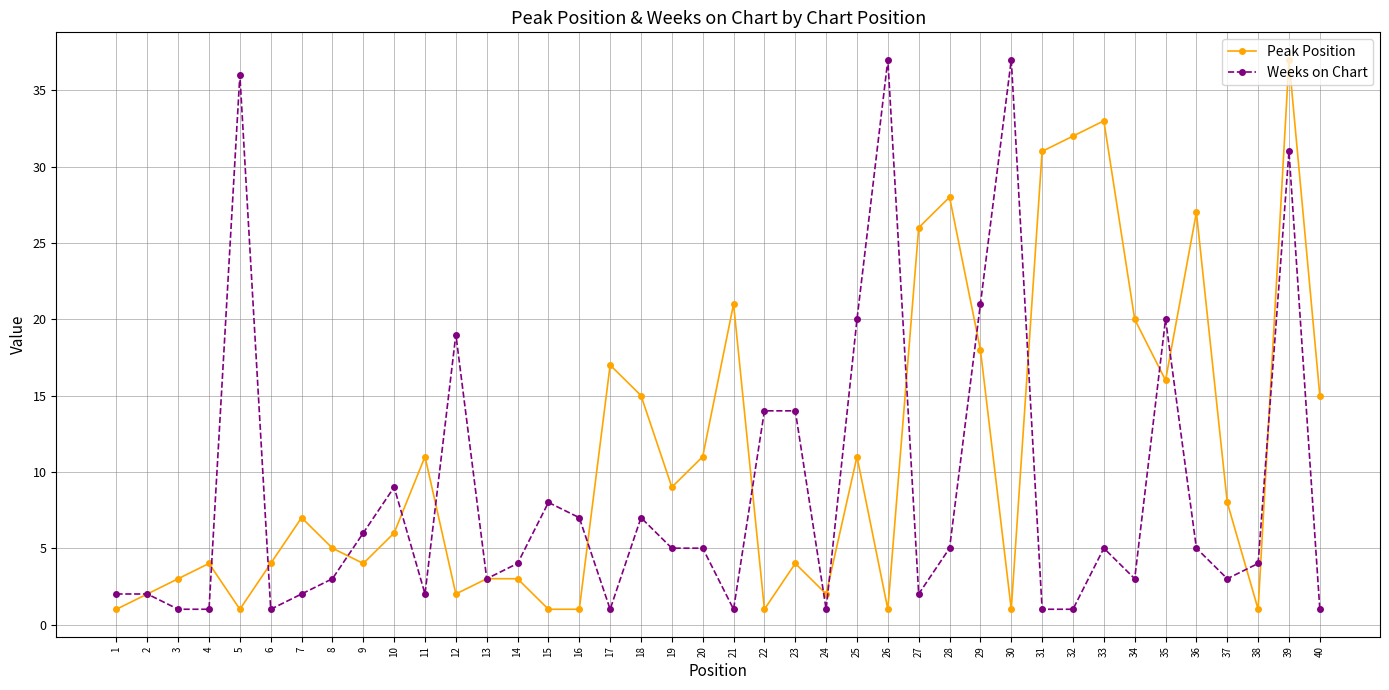

Rank the series at 17 from highest to lowest value.

Peak Position, Weeks on Chart